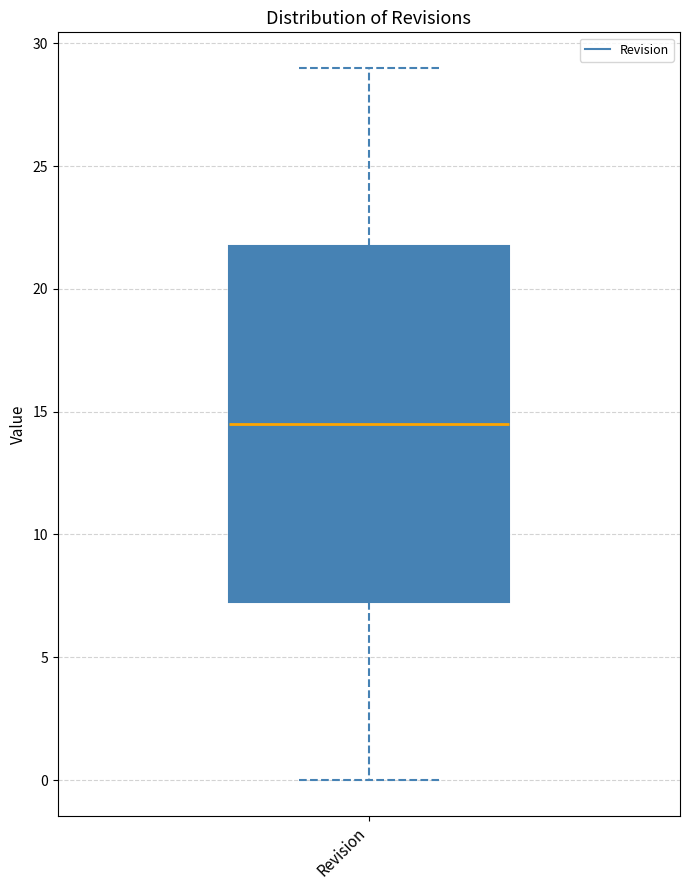

Read this box plot against the y-axis: the position of the median line, the range covered by the box, and the ends of both whiskers. The values are not printed on the chart, so give them approximately, as read against the axis.

median 14.5, box 7.5 to 22.0, whiskers 0.0 to 29.0